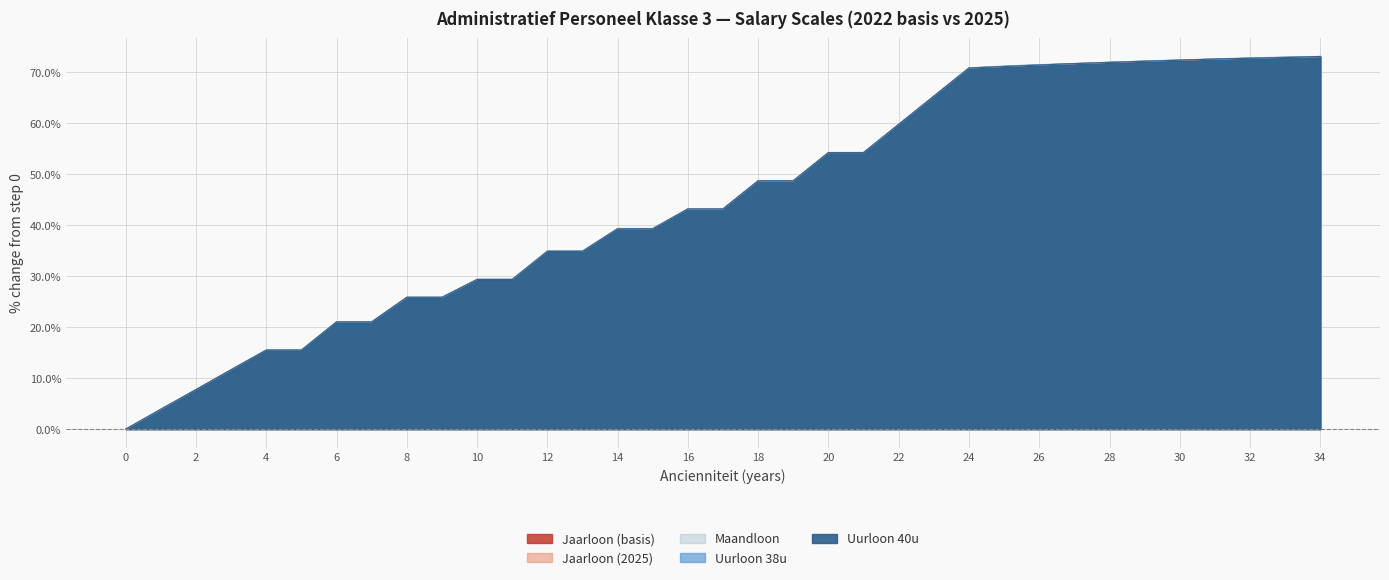

What is the sum of the Uurloon 40u values at 8 and 0?

25.8